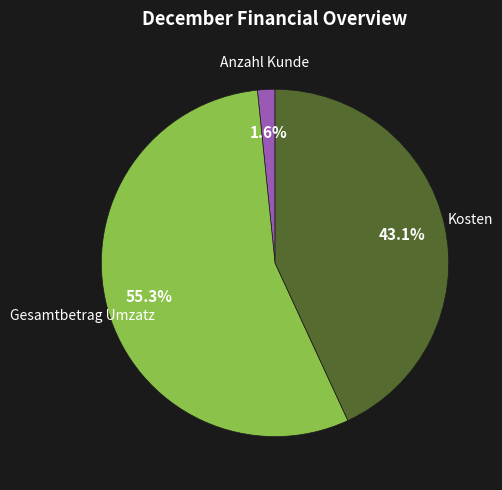

Is there any slice that represents more than half of the pie?

Yes